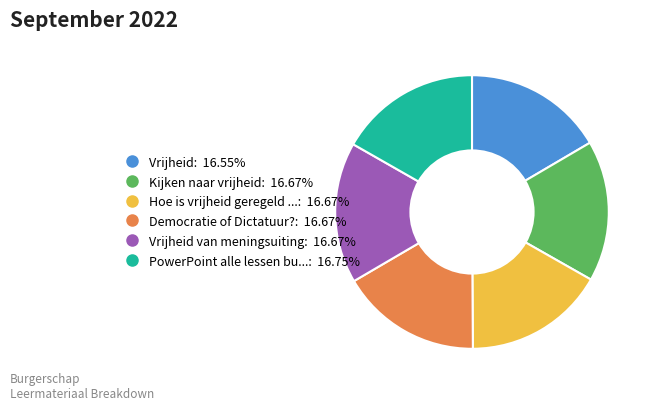

Is there any slice that represents more than half of the pie?

No